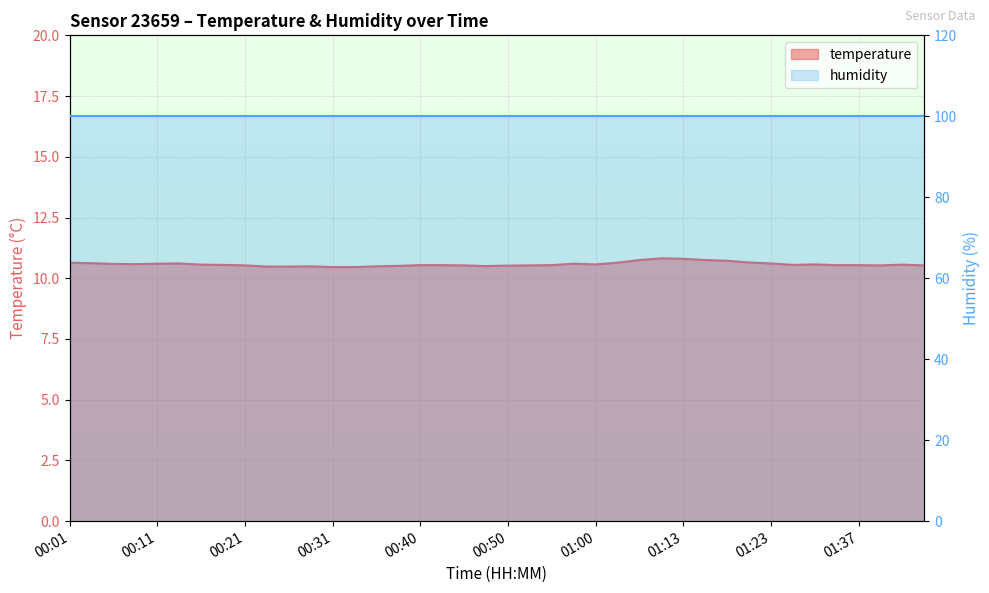

List the labels in order of value, largest first.

01:10, 01:13, 01:05, 01:15, 01:18, 01:20, 00:01, 01:03, 00:03, 00:13, 01:23, 00:11, 00:58, 00:06, 00:08, 01:00, 01:28, 00:16, 01:43, 00:18, 01:26, 00:40, 00:43, 00:55, 01:34, 01:37, 00:21, 00:45, 00:53, 01:39, 01:45, 00:50, 00:38, 00:48, 00:28, 00:35, 00:23, 00:26, 00:31, 00:33